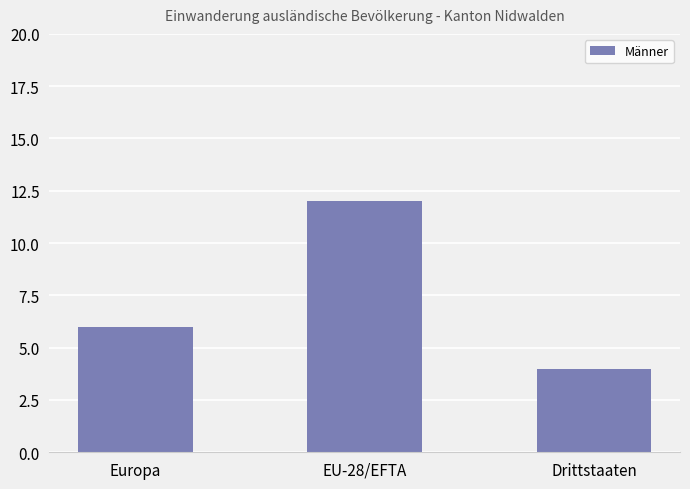

How many bars are there in total?

3